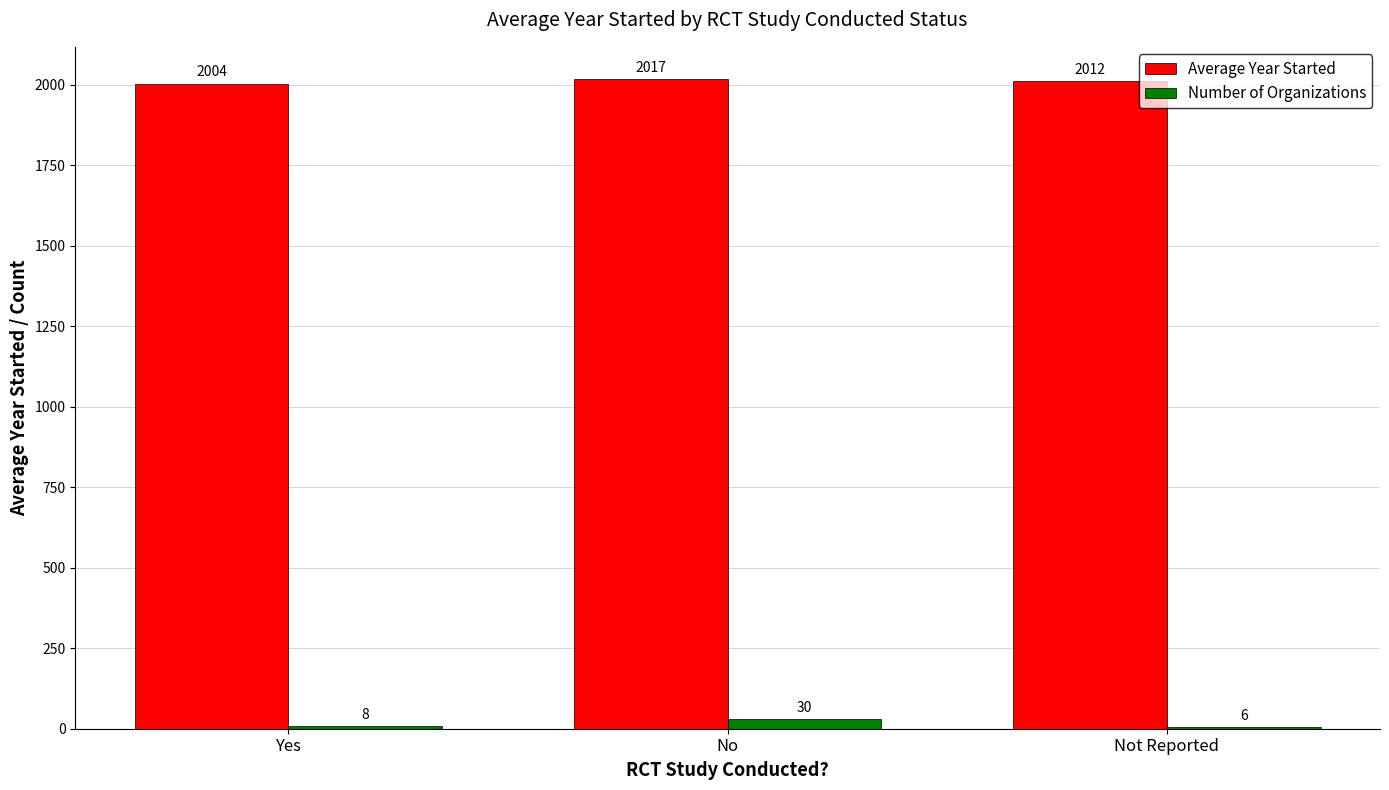

How many series are shown in this chart?

2